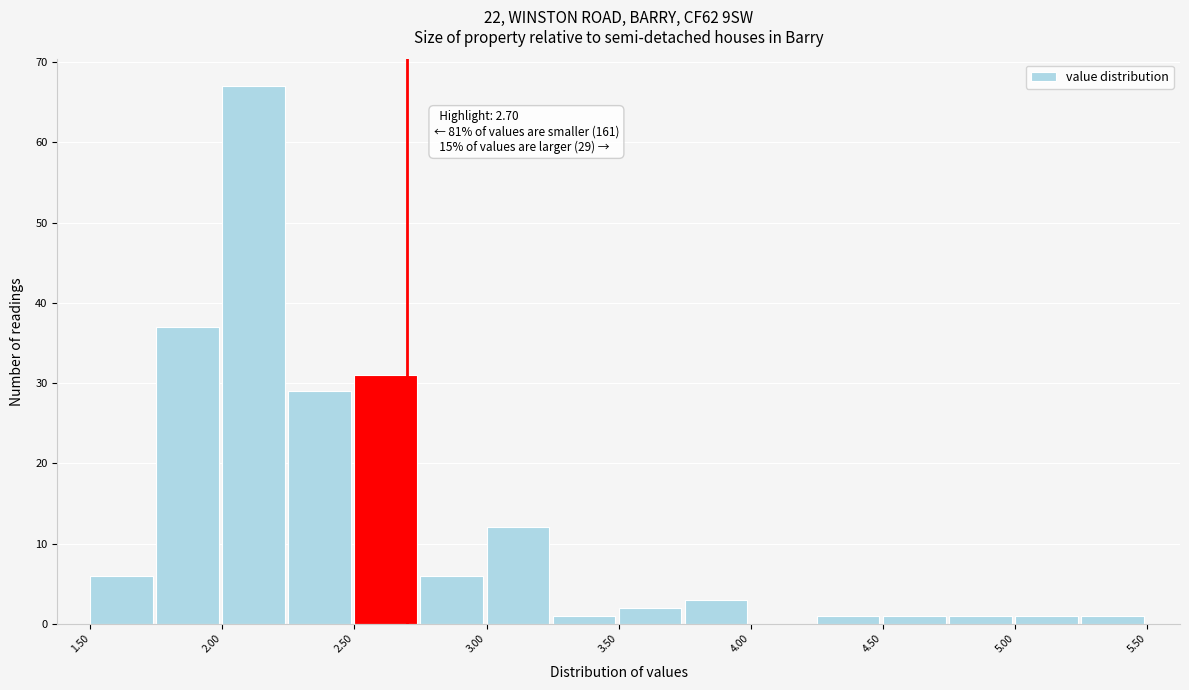

Over which range of the x-axis is the bar tallest?

2.00 to 2.25